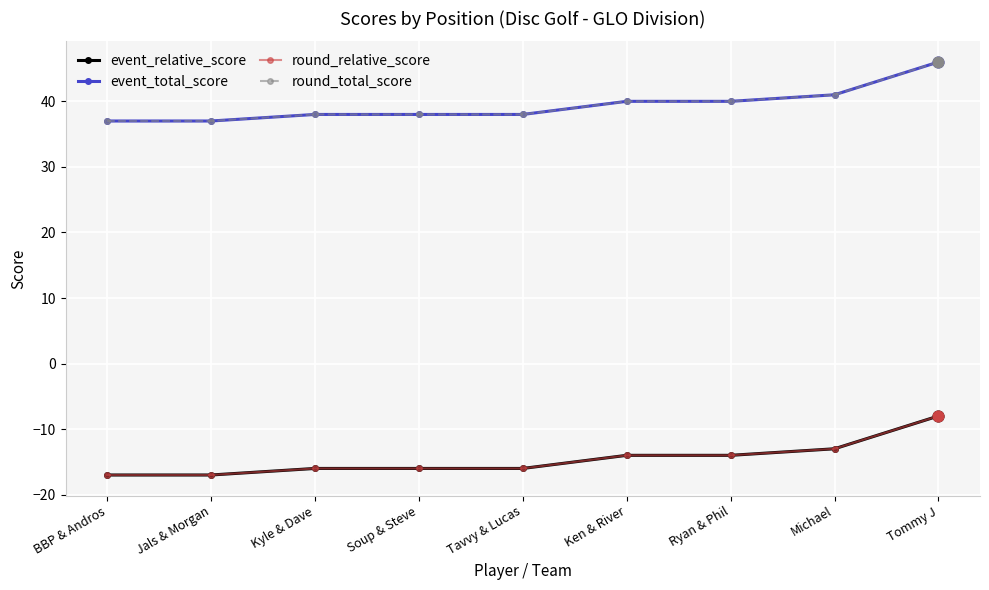

Does the chart have visible grid lines?

Yes